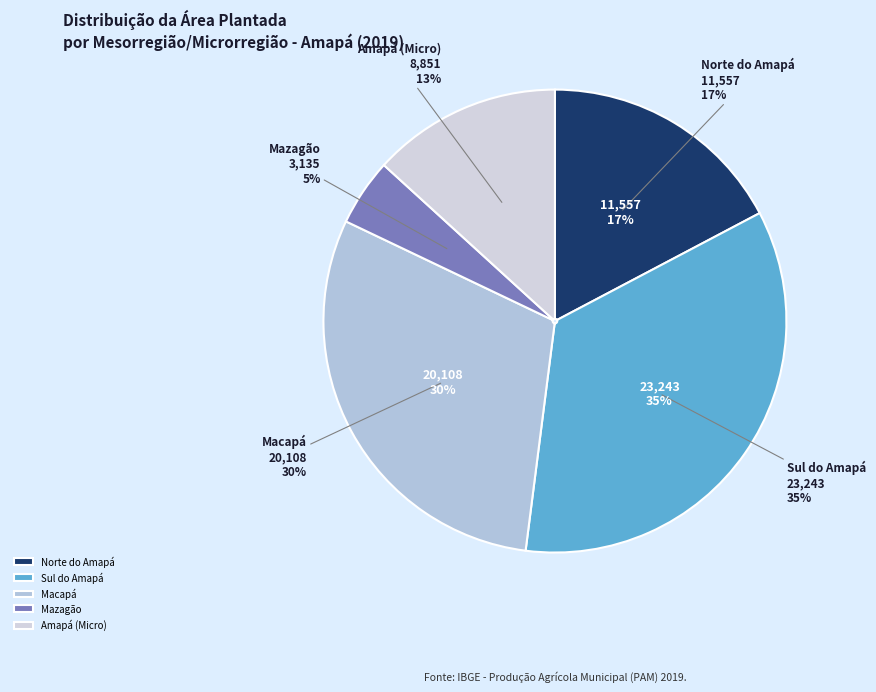

How much of the chart is everything except Sul do Amapá?

65.3%